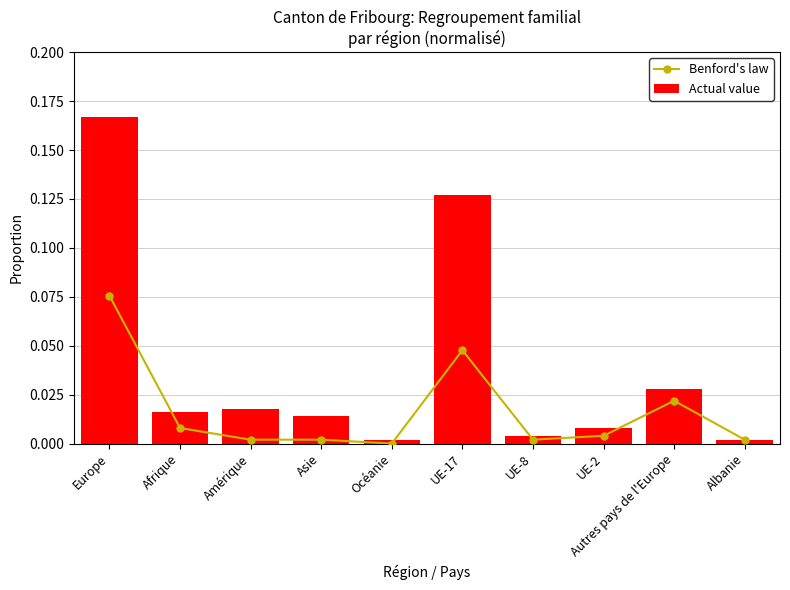

Rank the categories by Actual value value from highest to lowest.

Europe, UE-17, Autres pays de l'Europe, Amérique, Afrique, Asie, UE-2, UE-8, Océanie, Albanie